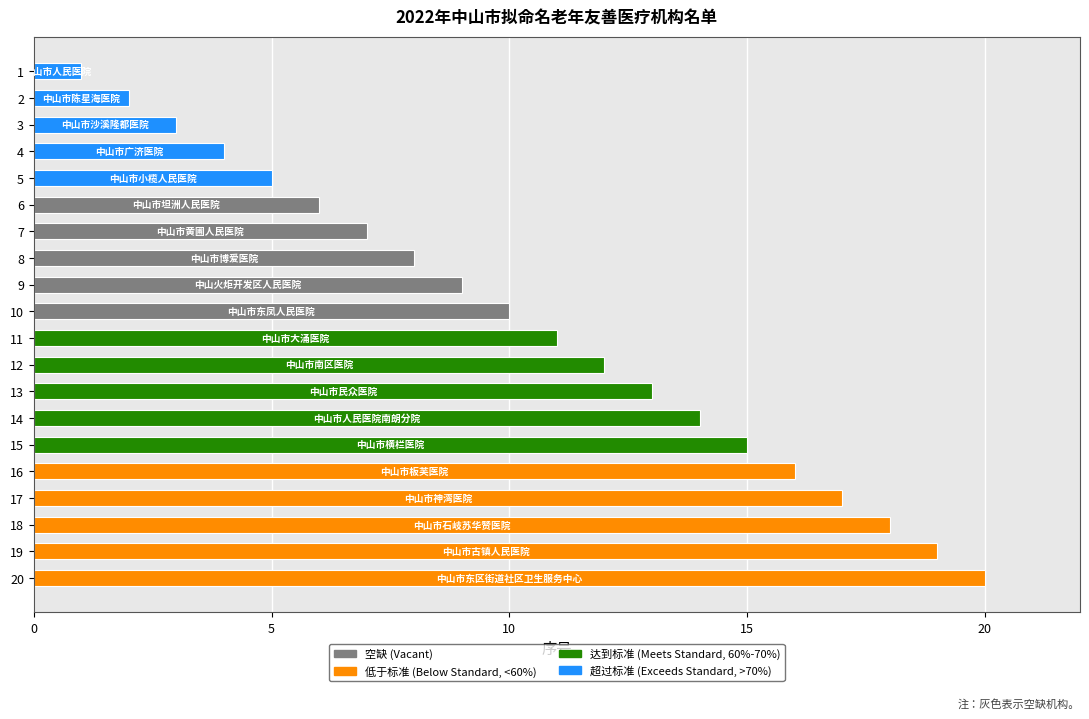

What is the difference between the maximum and minimum values?

19